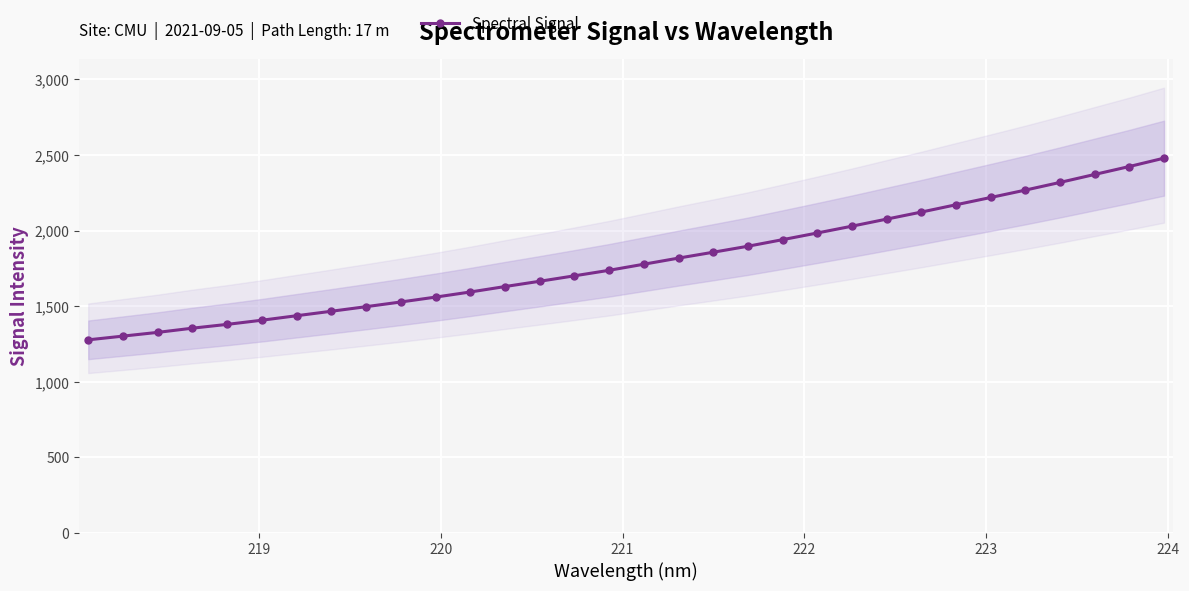

What is the value of the Spectral Signal point at the 11th from the left?

1560.3